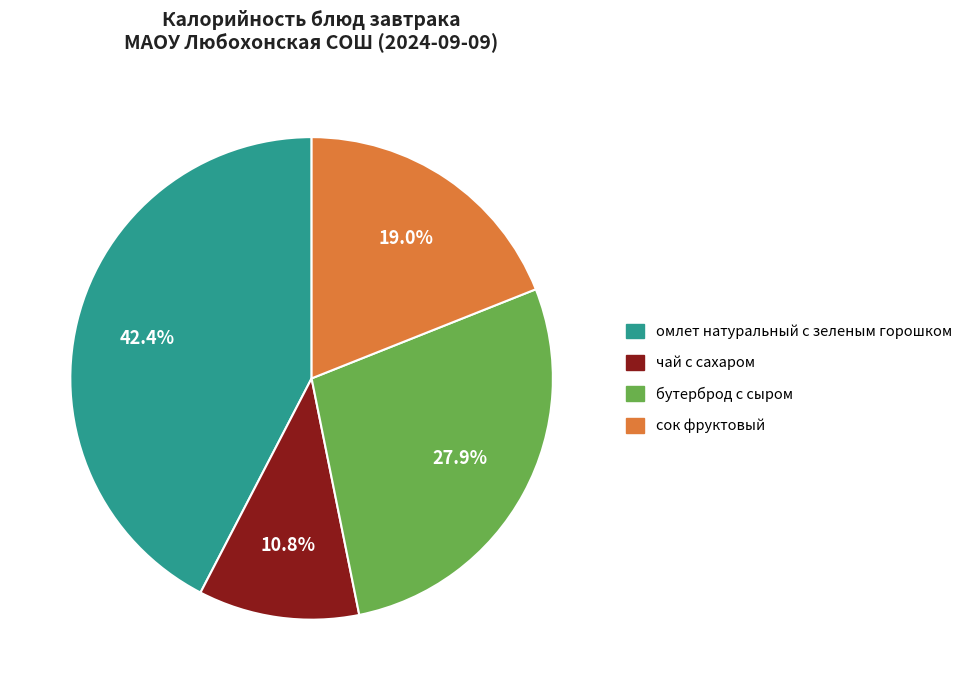

Rank the categories by value from highest to lowest.

омлет натуральный с зеленым горошком, бутерброд с сыром, сок фруктовый, чай с сахаром